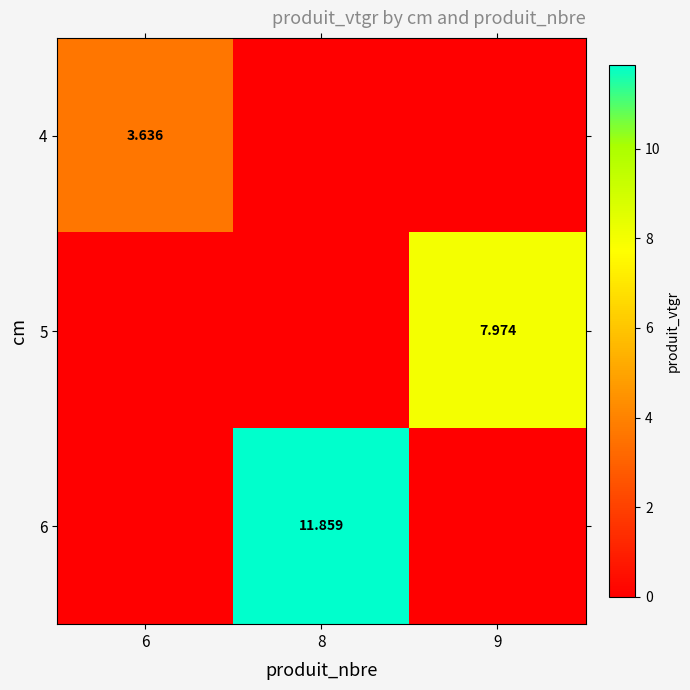

Which series has the largest total across all categories?

6